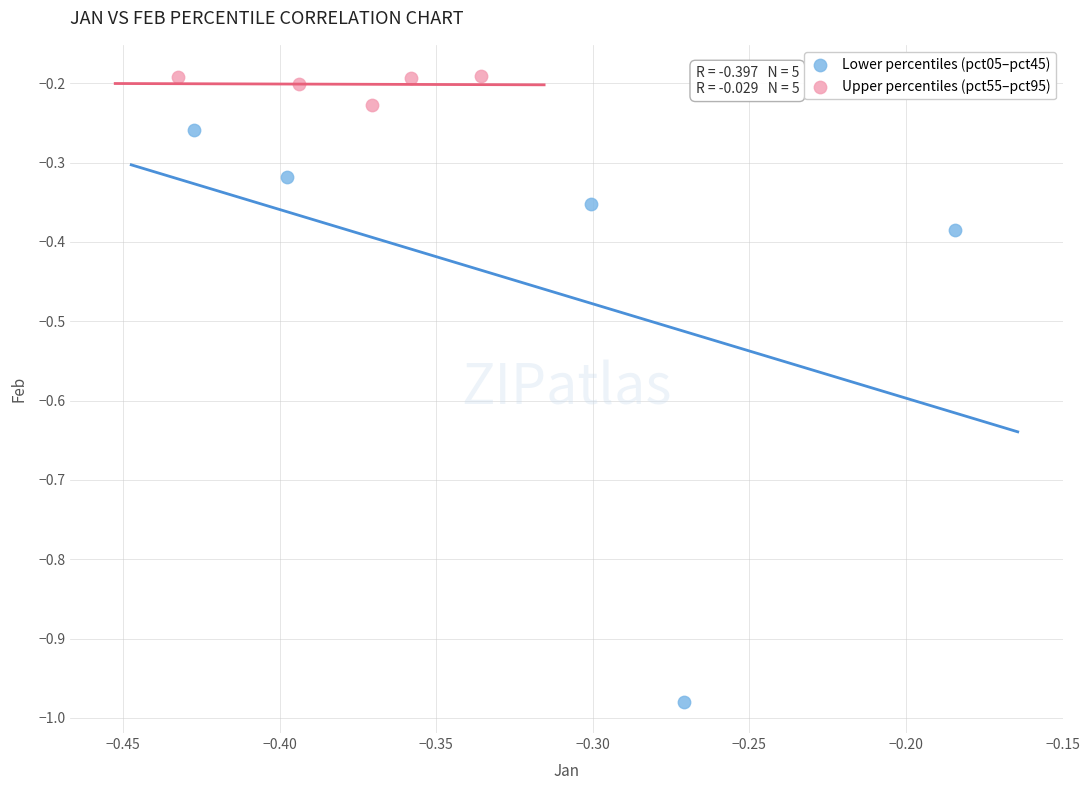

Which series contains the highest Y value?

Upper percentiles (pct55–pct95)